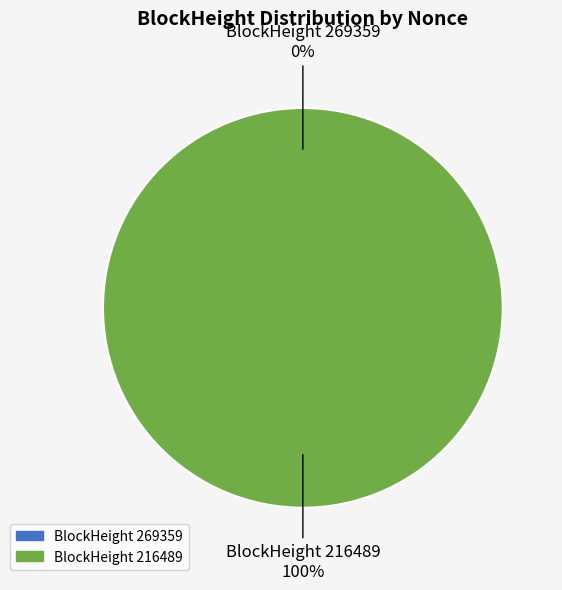

Is it true that 216489 is 94% of the pie?

False